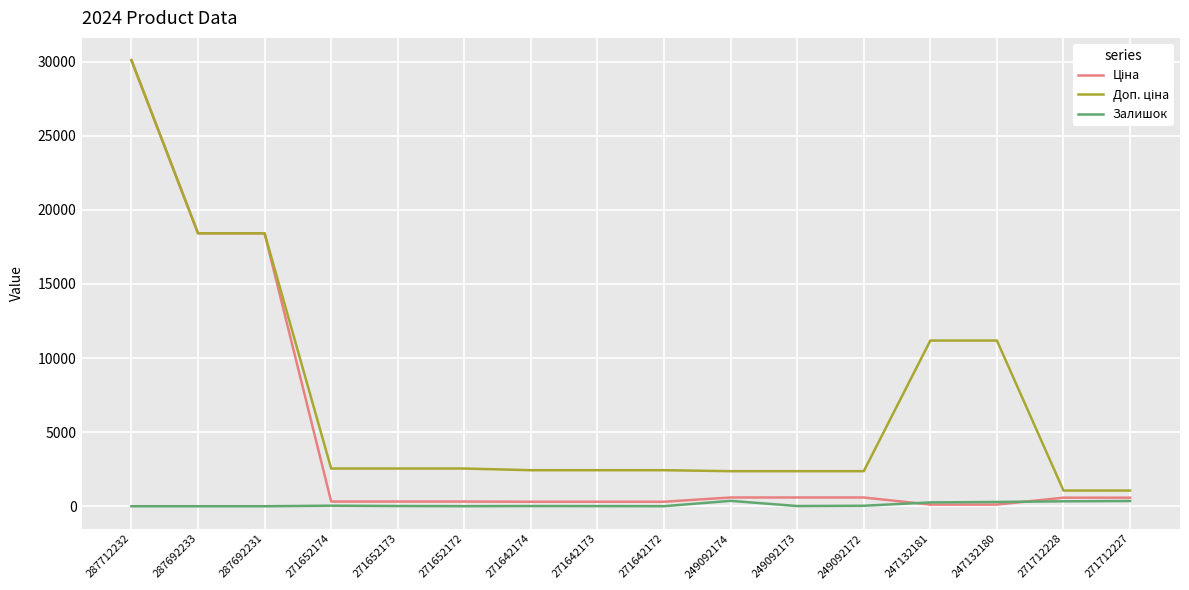

At which category is the sum across all series the highest?

287712232